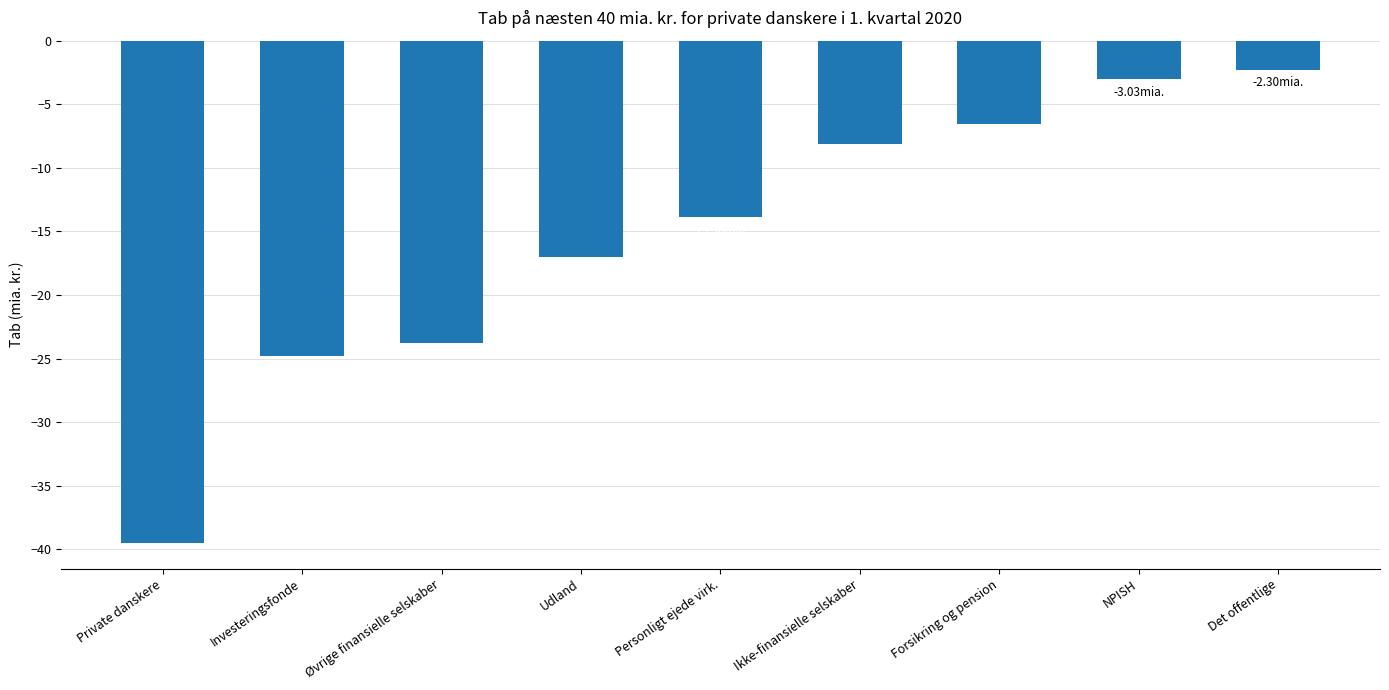

List the labels in order of value, smallest first.

Private danskere, Investeringsfonde, Øvrige finansielle selskaber, Udland, Personligt ejede virk., Ikke-finansielle selskaber, Forsikring og pension, NPISH, Det offentlige